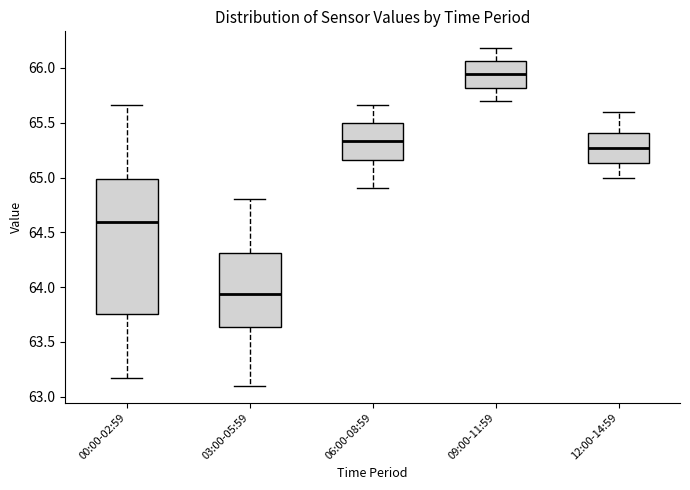

Reading left to right, transcribe this box plot: for each box, give where its median line is, the range the box spans, and where its two whiskers end, as read against the y-axis. The values are not printed on the chart, so give them approximately, as read against the axis.

00:00-02:59: median 64.60, box 63.75 to 65.00, whiskers 63.15 to 65.65
03:00-05:59: median 63.95, box 63.65 to 64.30, whiskers 63.10 to 64.80
06:00-08:59: median 65.35, box 65.15 to 65.50, whiskers 64.90 to 65.65
09:00-11:59: median 65.95, box 65.80 to 66.05, whiskers 65.70 to 66.20
12:00-14:59: median 65.25, box 65.15 to 65.40, whiskers 65.00 to 65.60